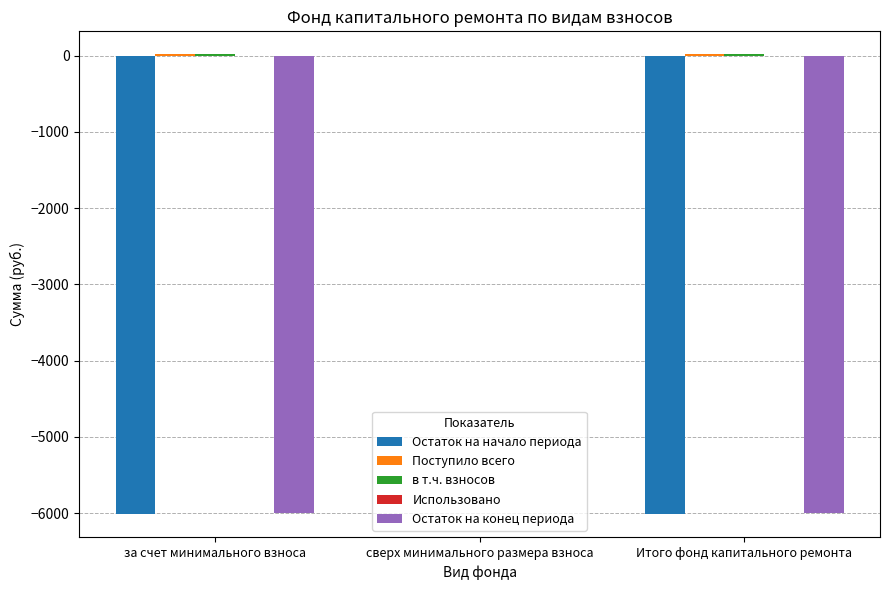

How many categories are shown in the chart?

3